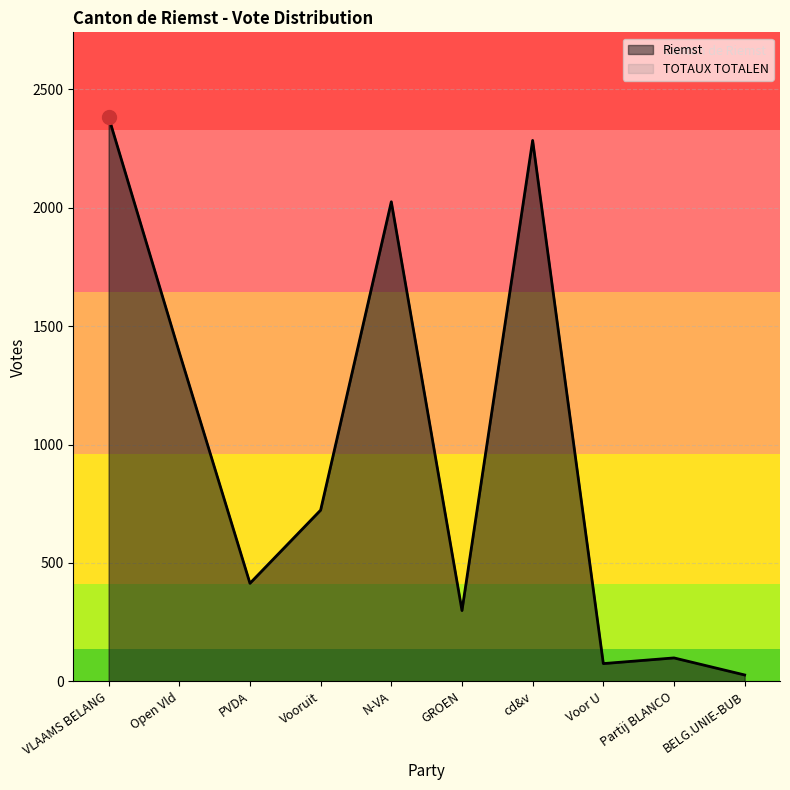

What is the label of the 2nd point from the right?

Partij BLANCO